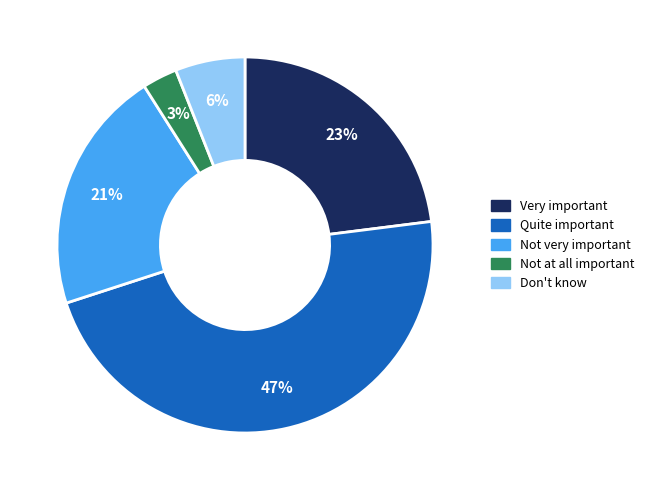

Is it true that Not at all important is 3% of the pie?

True